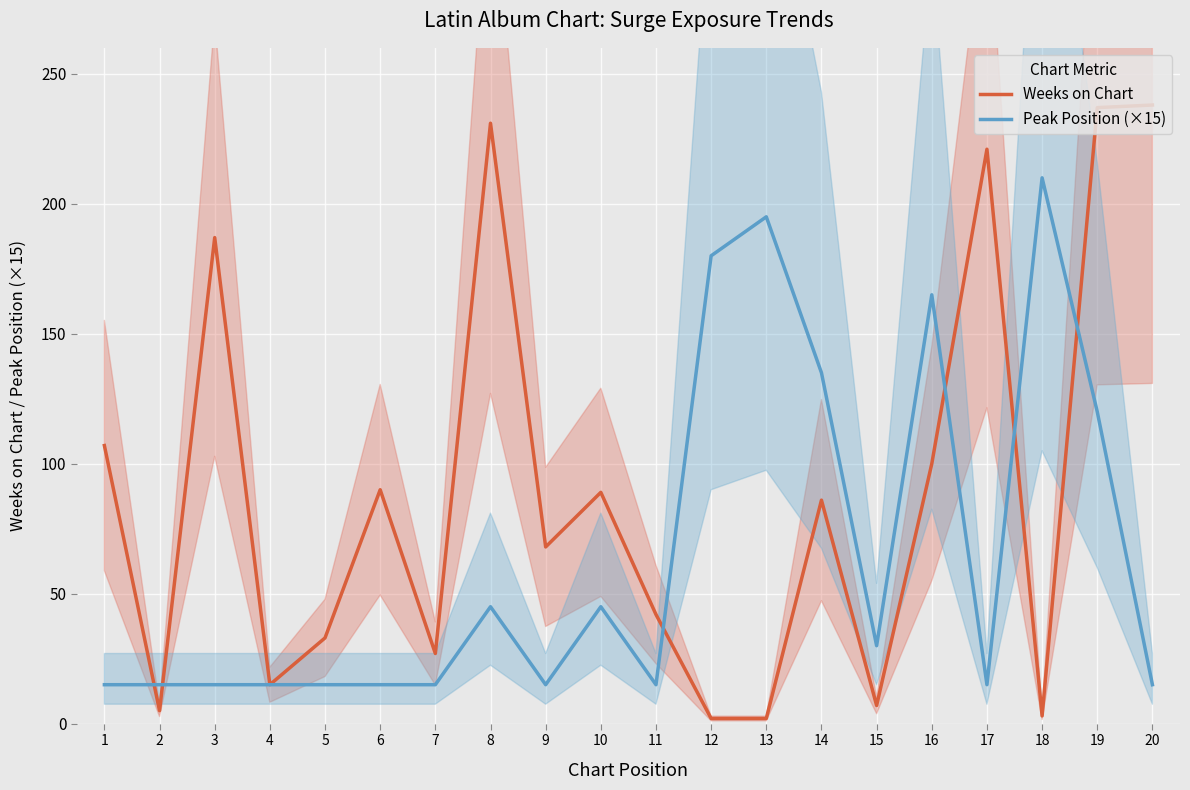

What is the value of the Weeks on Chart point at the 1st from the left?

107